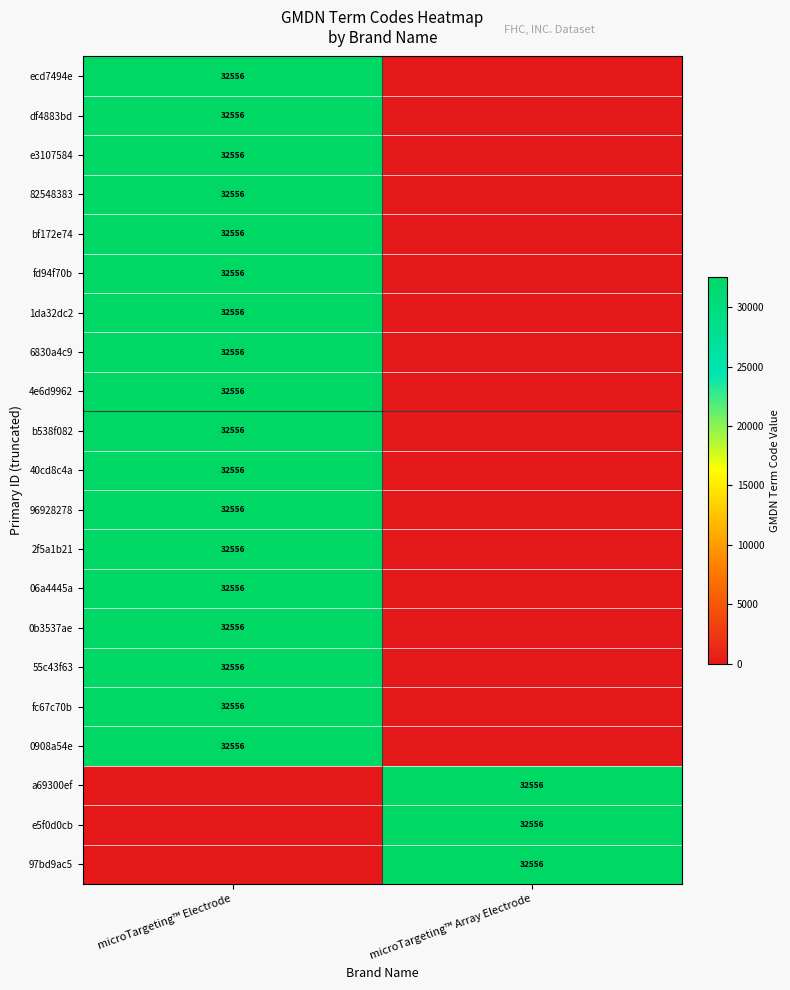

Is it true that 40cd8c4a equals 32556 at microTargeting™ Electrode?

True